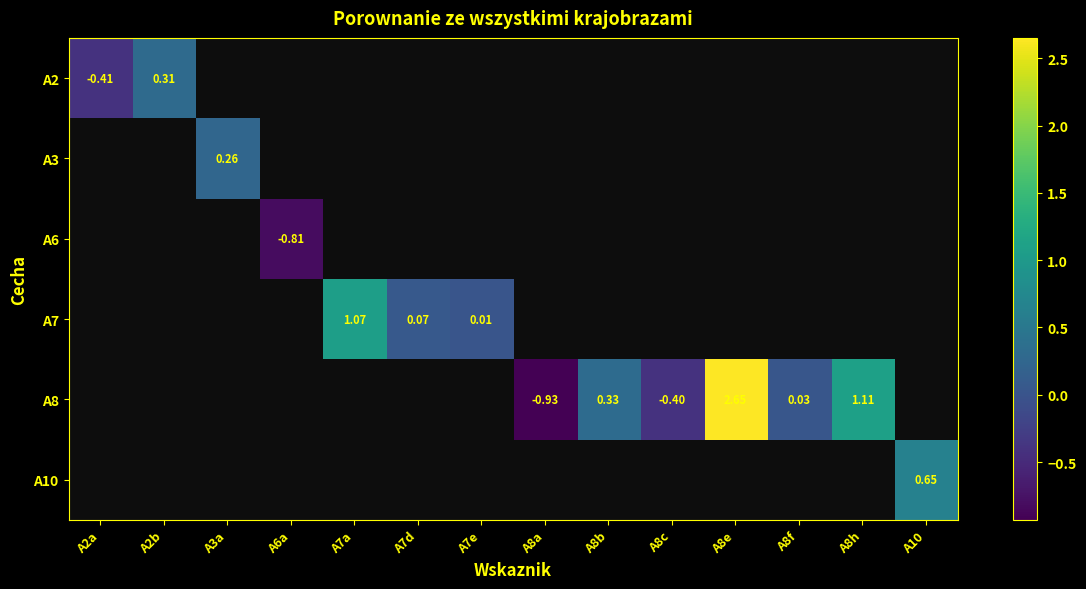

Is the value of A6 at A8f greater than the value of A8 at A3a?

No